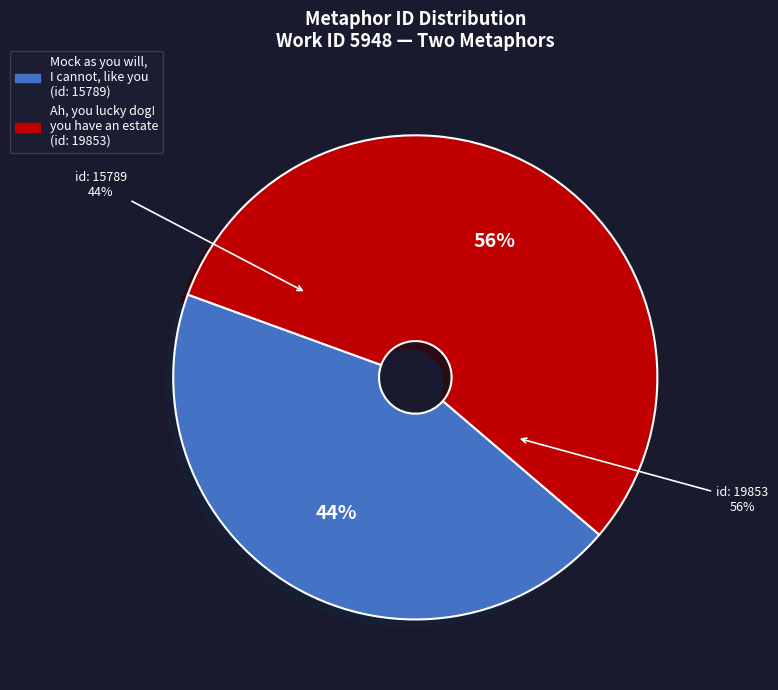

Rank the categories by value from lowest to highest.

Mock as you will, I cannot, like you (id: 15789), Ah, you lucky dog! you have an estate (id: 19853)